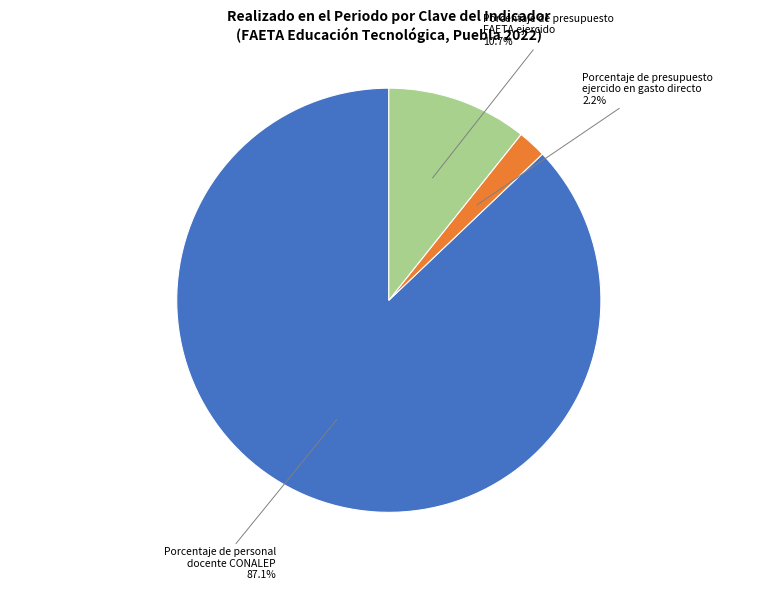

Rank the categories by value from highest to lowest.

Porcentaje de personal docente CONALEP, Porcentaje de presupuesto FAETA ejercido, Porcentaje de presupuesto ejercido en gasto directo